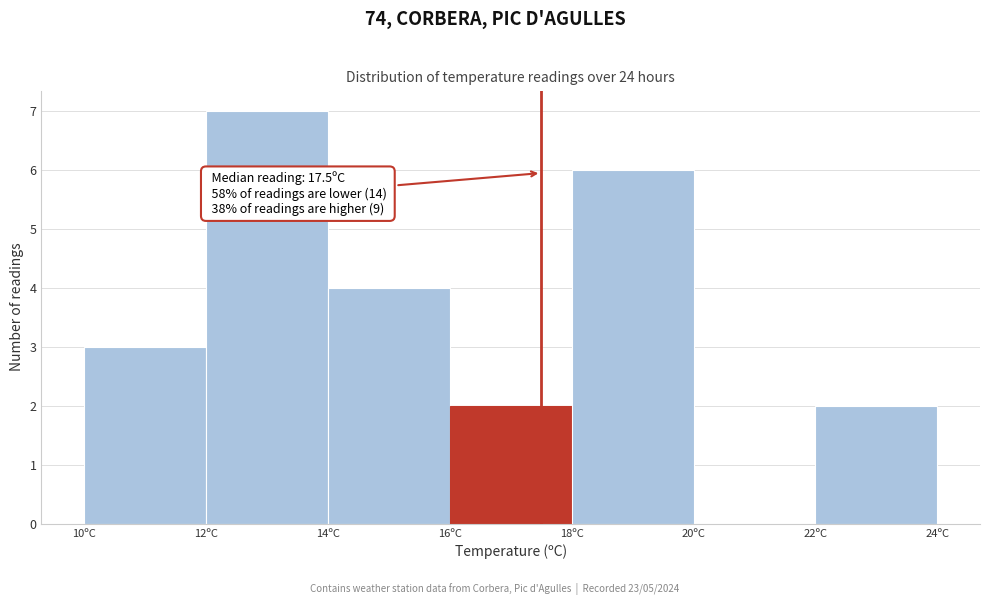

Which range on the x-axis has the tallest bar?

12 to 14